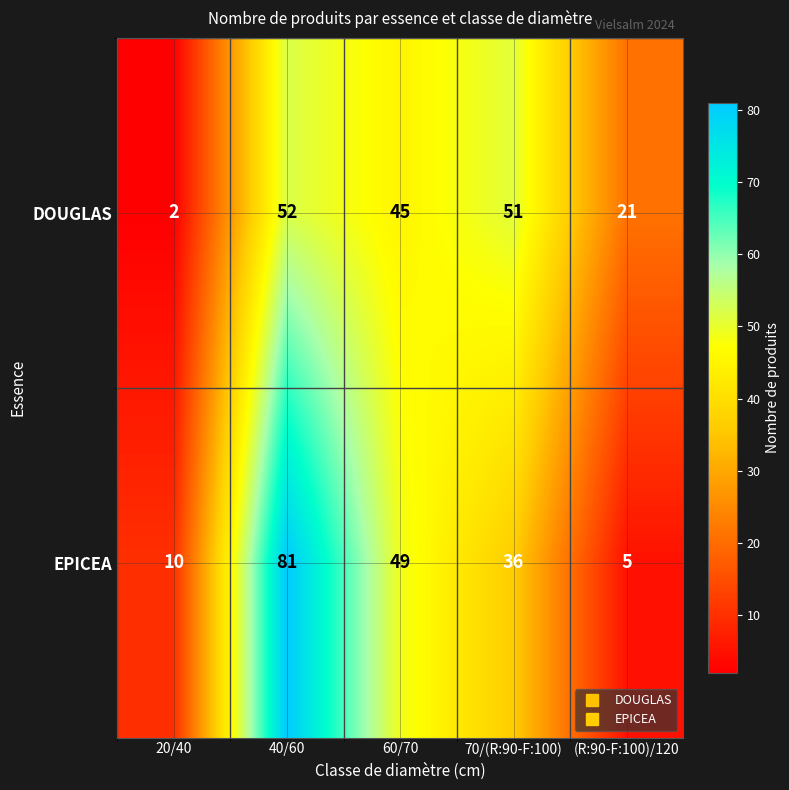

What is the total value across all series at (R:90-F:100)/120?

26